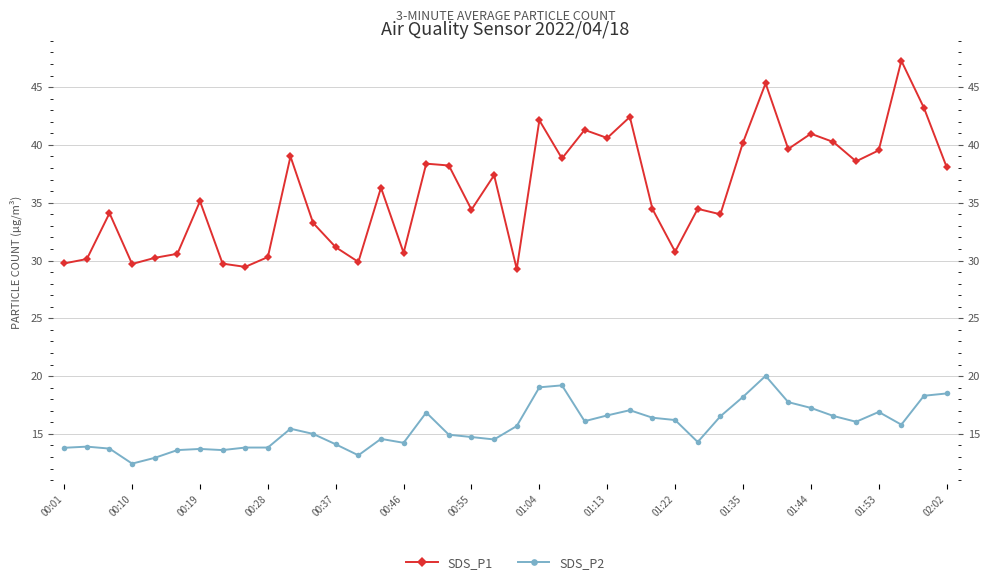

What is the minimum value for SDS_P2?

12.4